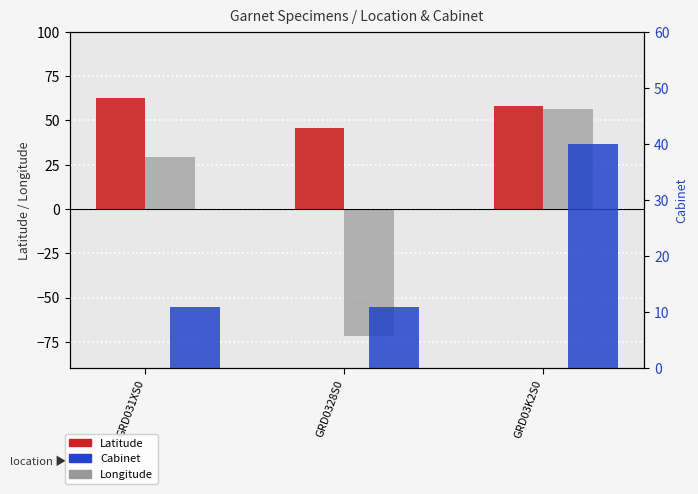

Reading left to right, what are all the values shown in this chart?

Latitude: GRD031XS0=62.7	GRD0328S0=45.9	GRD03K2S0=58.1
Longitude: GRD031XS0=29.1	GRD0328S0=-71.5	GRD03K2S0=56.2
Cabinet: GRD031XS0=11.0	GRD0328S0=11.0	GRD03K2S0=40.0